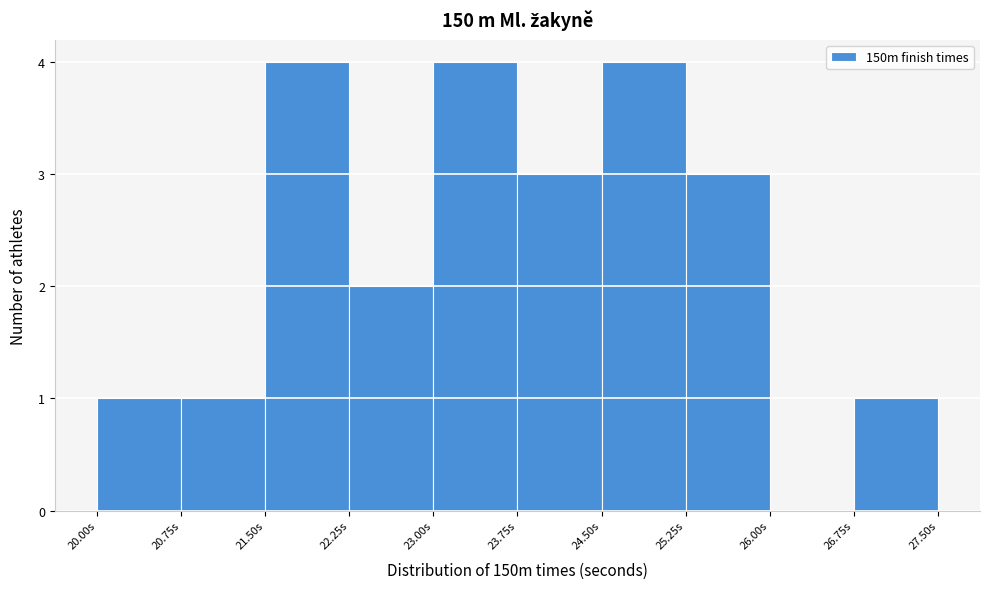

Reading left to right, list every bar in this chart as the range it spans on the x-axis followed by its height. Neither the bar edges nor the heights are printed on the chart, so give them approximately, as read against the axes.

20.00 to 20.75: 1
20.75 to 21.50: 1
21.50 to 22.25: 4
22.25 to 23.00: 2
23.00 to 23.75: 4
23.75 to 24.50: 3
24.50 to 25.25: 4
25.25 to 26.00: 3
26.00 to 26.75: 0
26.75 to 27.50: 1